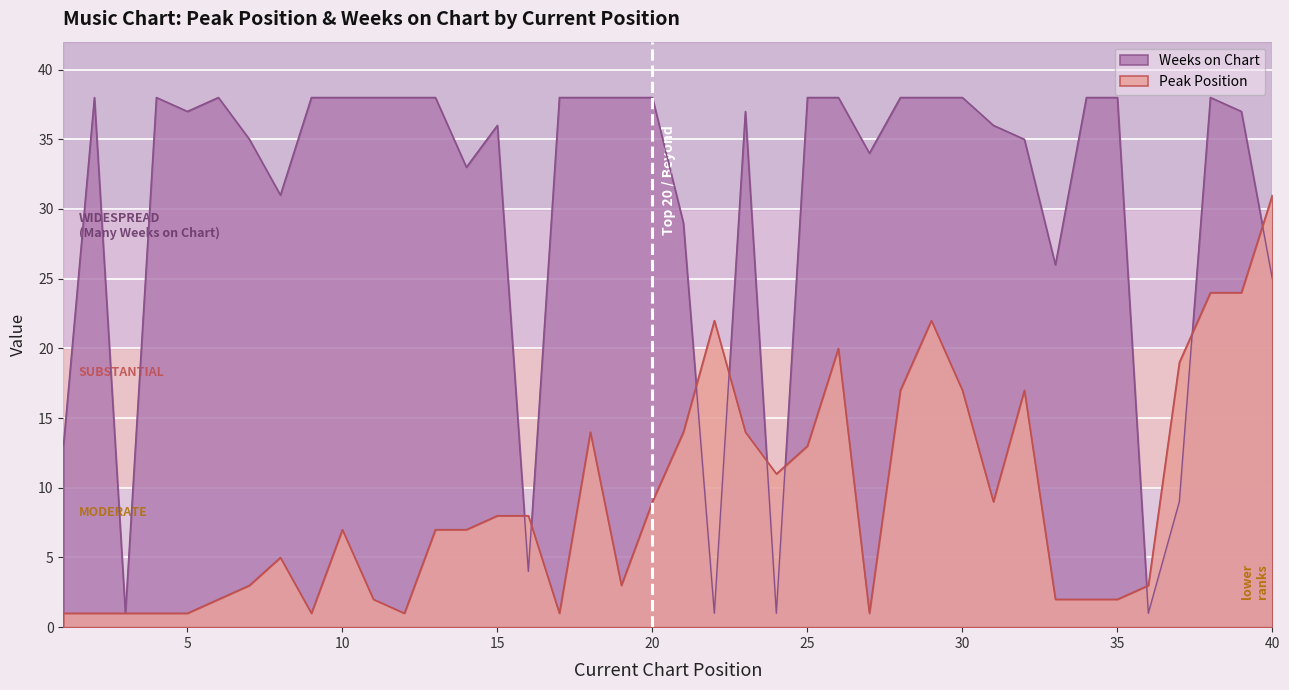

How many data points in Weeks on Chart are less than 38?

20